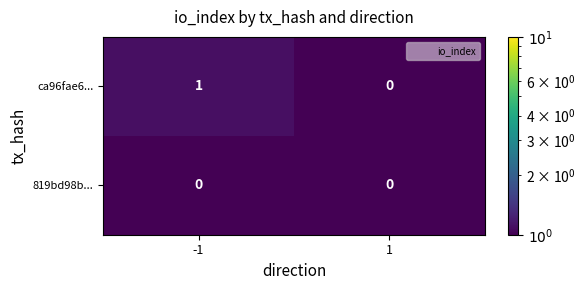

Reading left to right, what are all the values shown in this chart?

ca96fae6...: 1	0
819bd98b...: 0	0